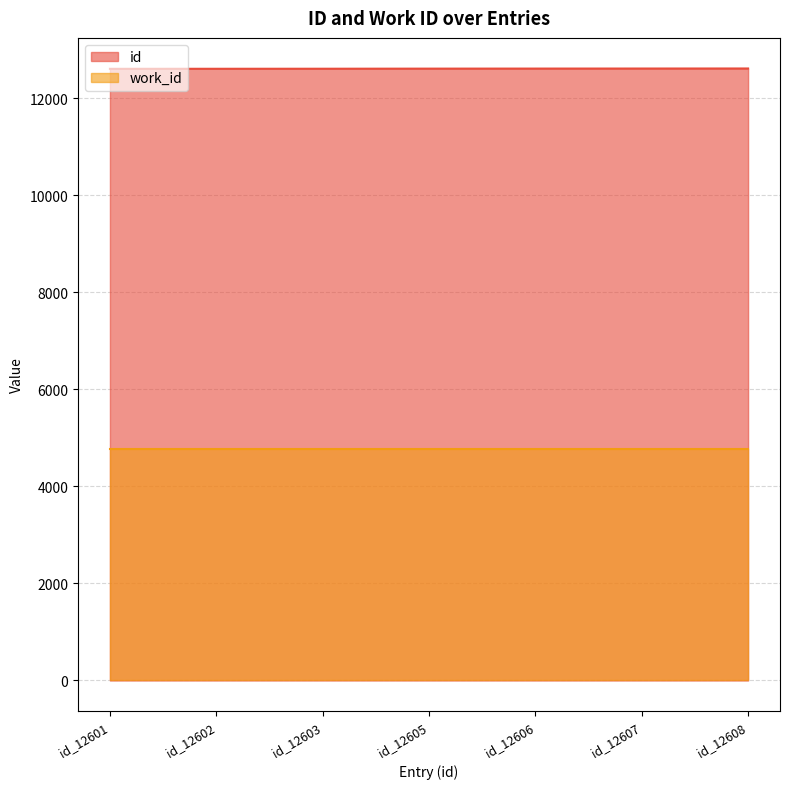

True or false: id and work_id cross at least once.

False